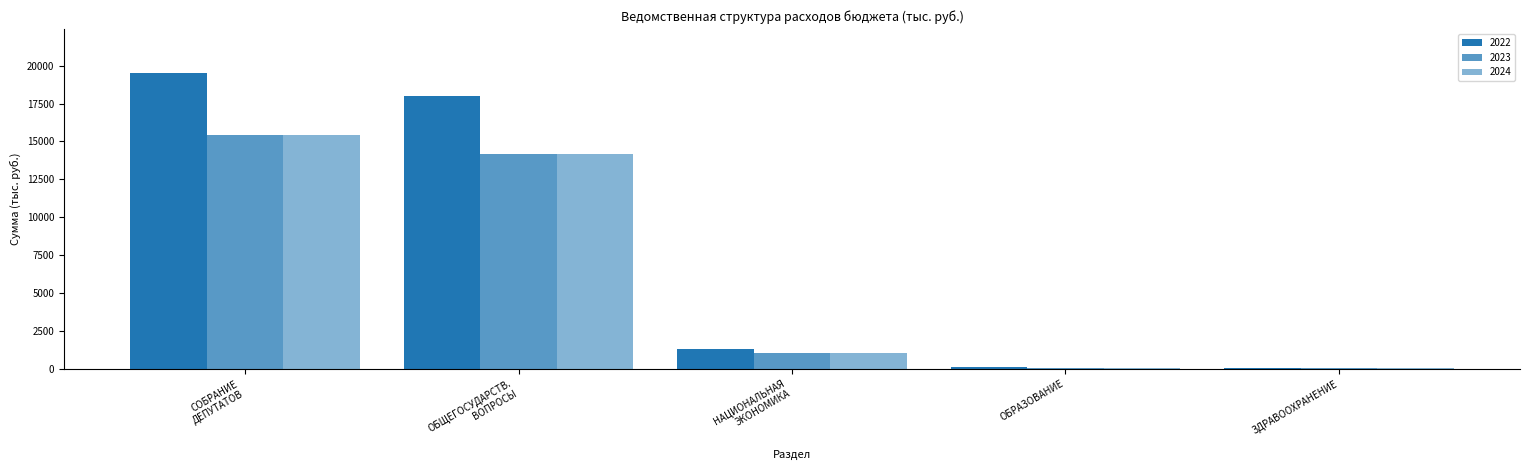

Does the chart contain stacked bars?

No